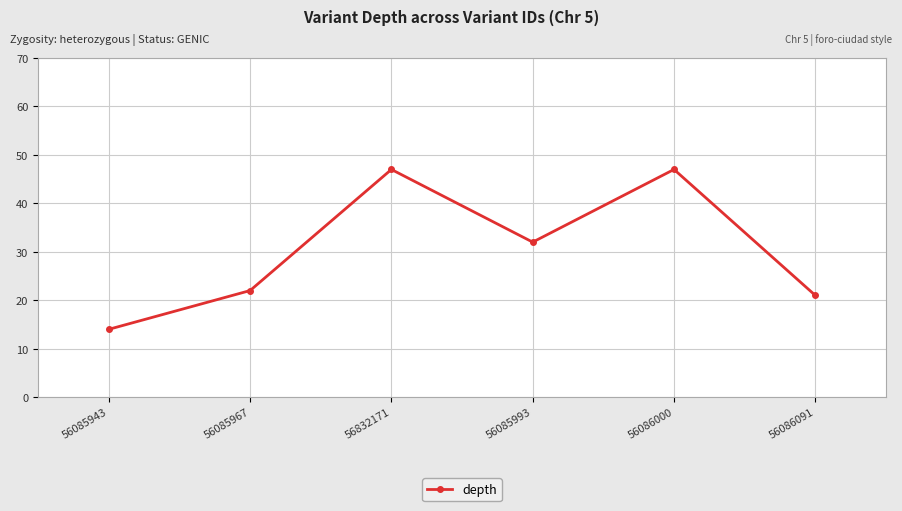

How many points are lower than both their immediate neighbors (excluding endpoints)?

1